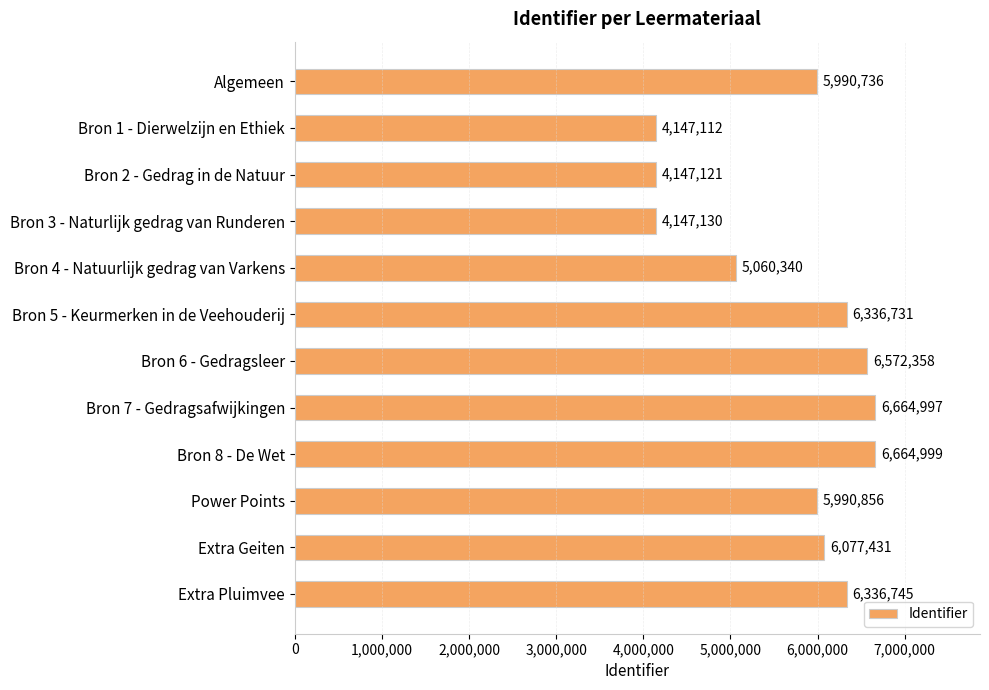

Approximately how many times larger is the value at Bron 4 - Natuurlijk gedrag van Varkens compared to Power Points?

0.8